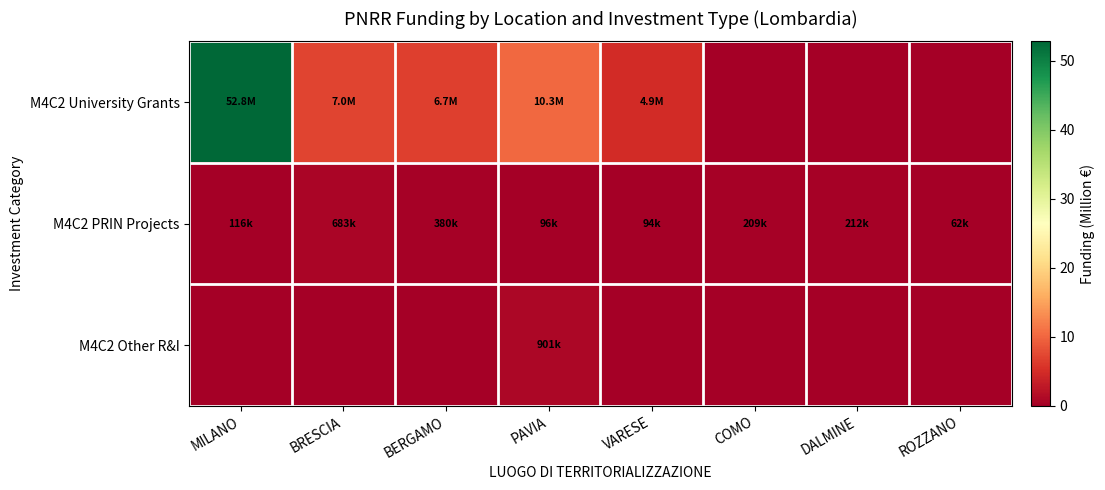

Reading left to right, list all the values displayed in this chart.

M4C2 University Grants: MILANO=52.8	BRESCIA=7.0	BERGAMO=6.7	PAVIA=10.3	VARESE=4.9	COMO=0.0	DALMINE=0.0	ROZZANO=0.0
M4C2 PRIN Projects: MILANO=0.1	BRESCIA=0.7	BERGAMO=0.4	PAVIA=0.1	VARESE=0.1	COMO=0.2	DALMINE=0.2	ROZZANO=0.1
M4C2 Other R&I: MILANO=0.0	BRESCIA=0.0	BERGAMO=0.0	PAVIA=0.9	VARESE=0.0	COMO=0.0	DALMINE=0.0	ROZZANO=0.0